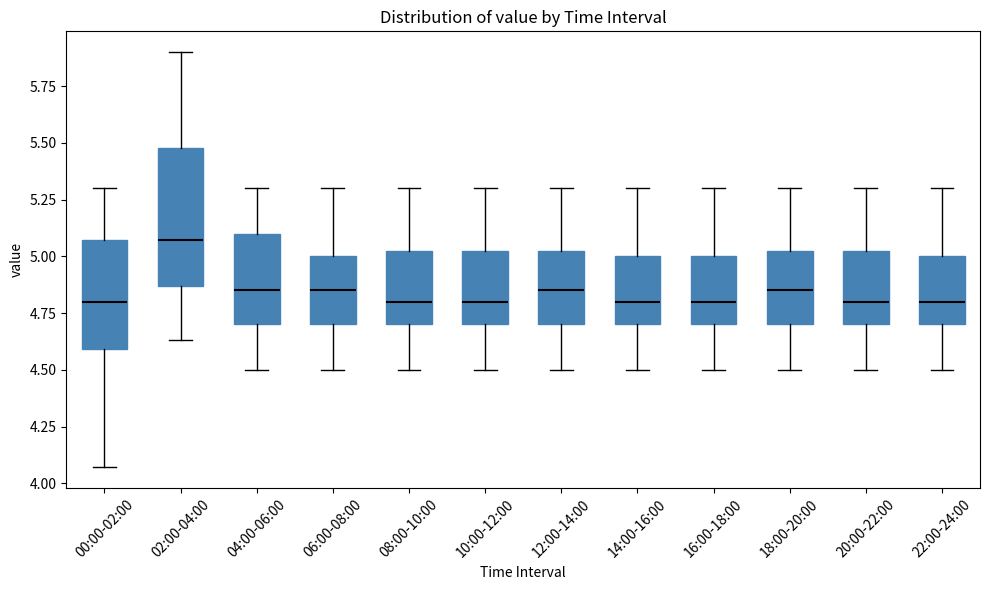

Comparing the boxes themselves (not the whiskers), which one is the tallest?

02:00-04:00